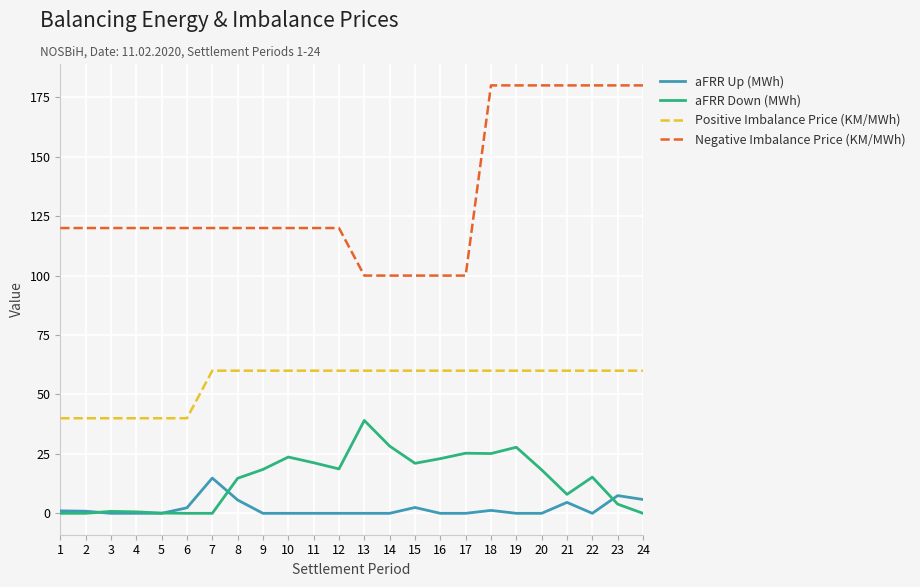

What is the difference between the second highest and second lowest values in the aFRR Down (MWh) series?

28.3